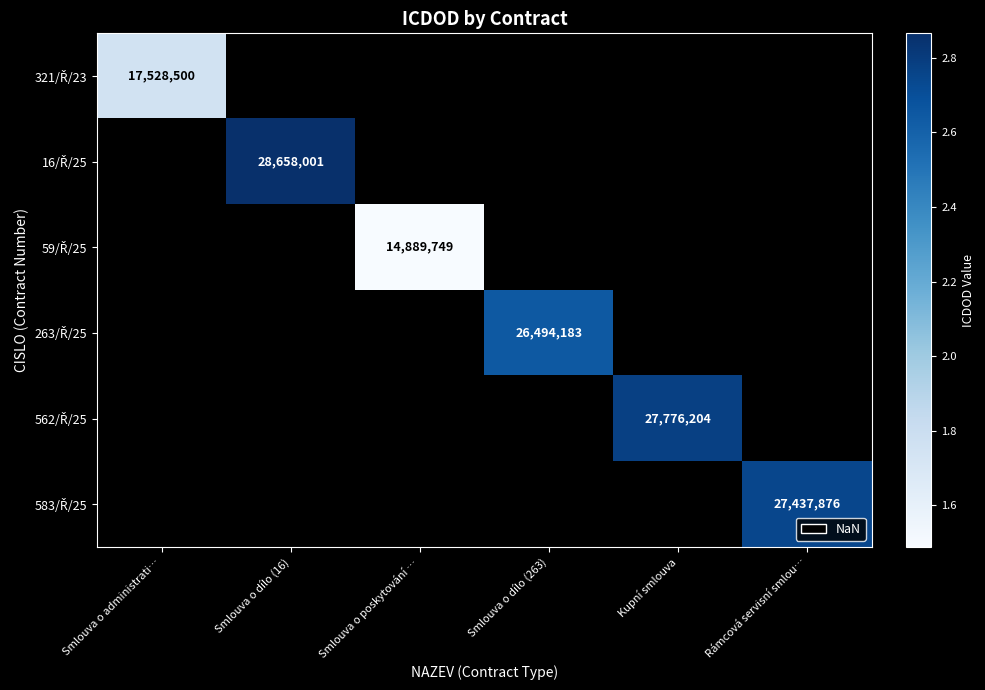

At which category does the chart reach its peak across all series?

Smlouva o dílo (16)